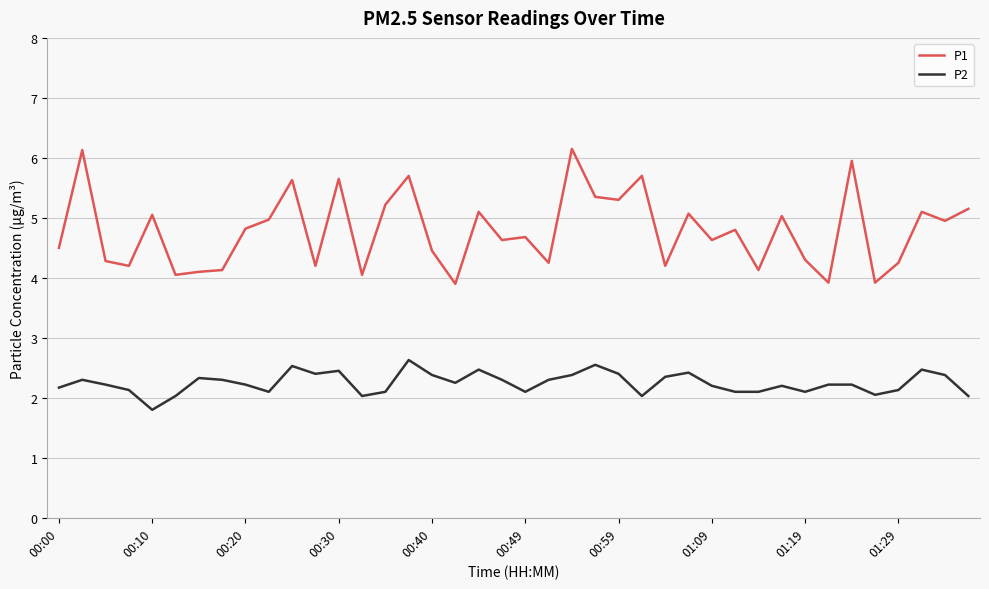

Which series has the widest spread of values?

P1